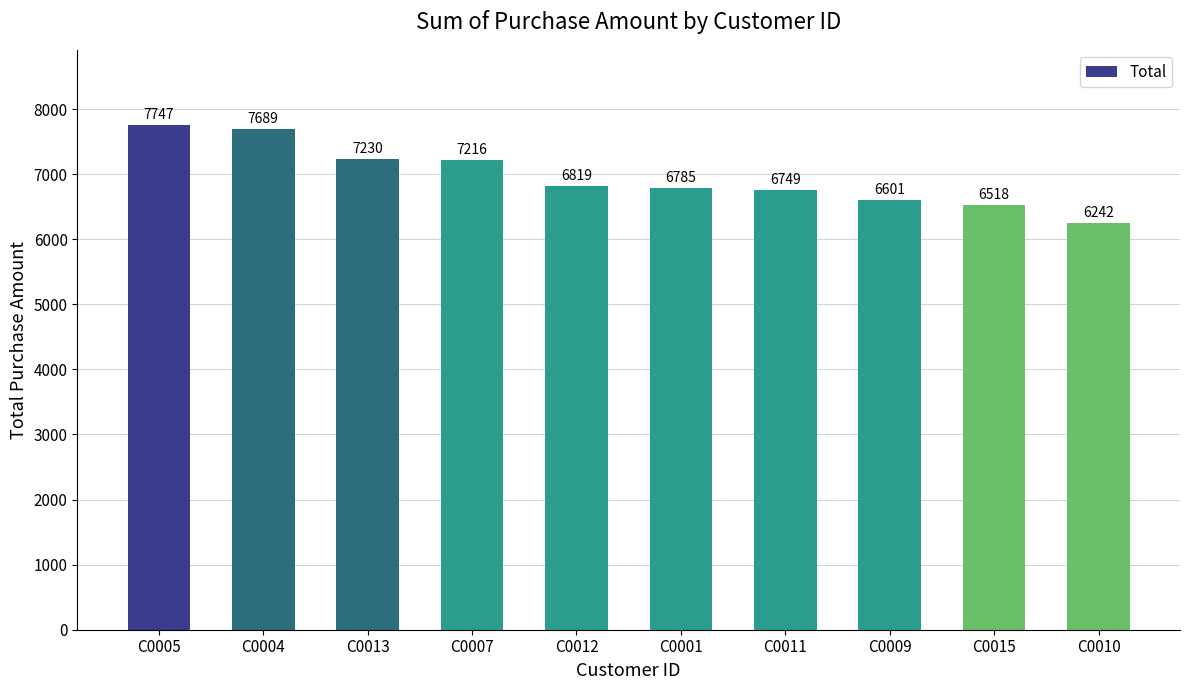

What is the ratio of the value at C0001 to the value at C0011?

1.0